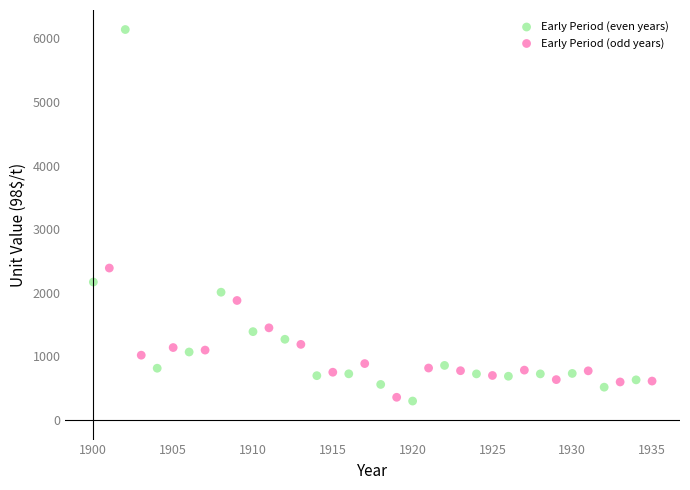

Which series has the largest Y range (max minus min)?

Early Period (even years)